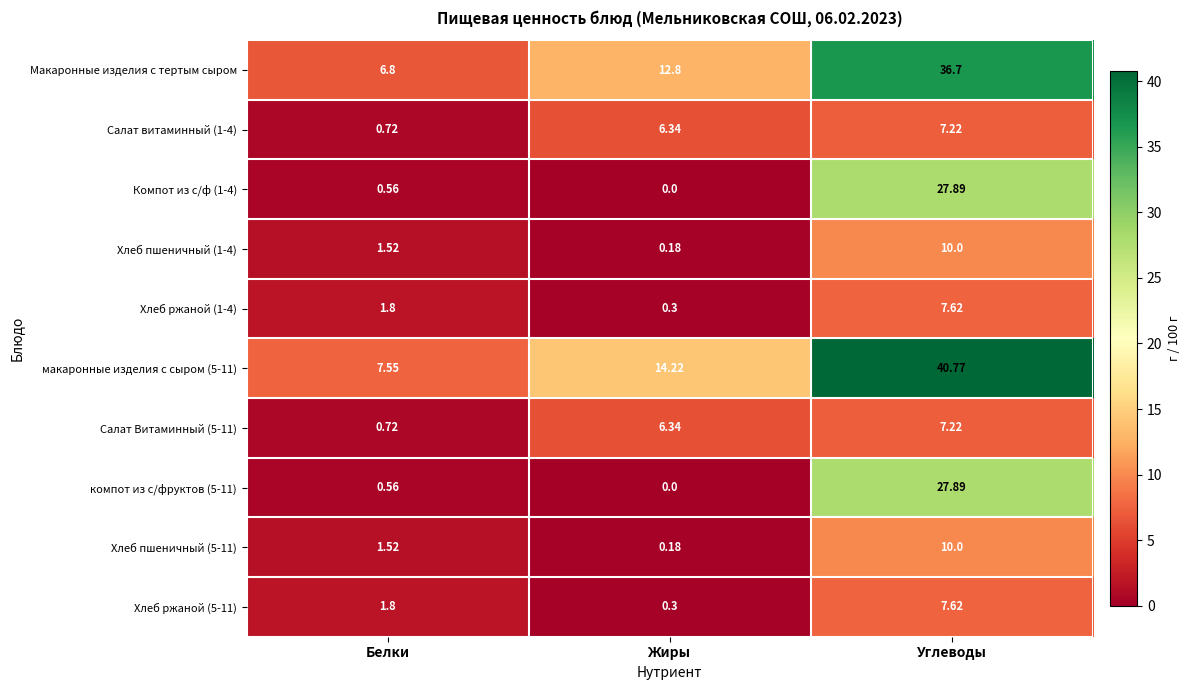

Where does the Салат витаминный (1-4) series first go above 6?

Жиры